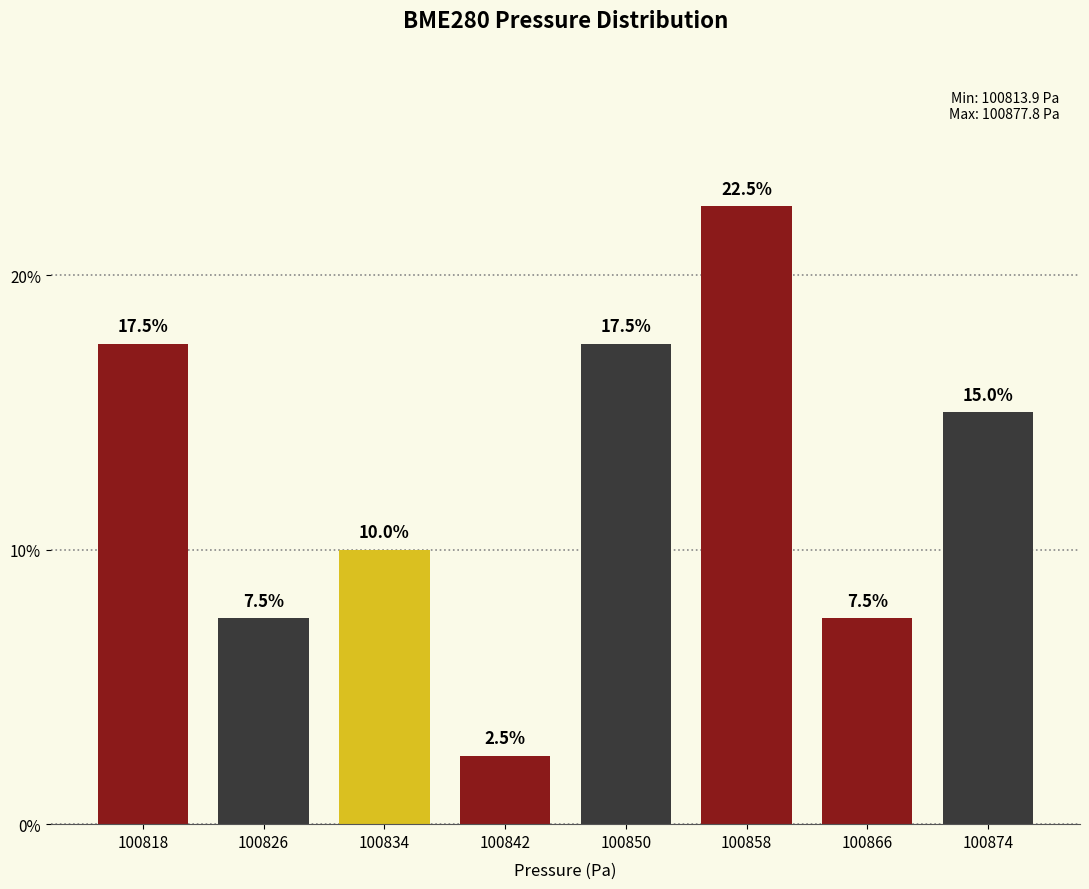

What is the height of the bar covering 100854 to 100862 on the x-axis? The bar edges are not printed on the chart, so give them approximately, as read against the axis.

22.5